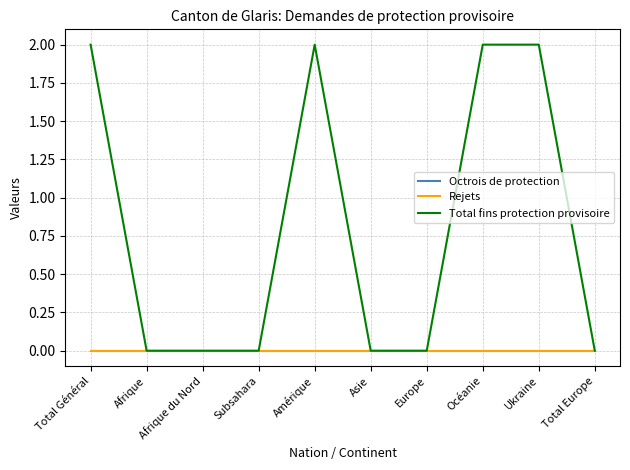

Reading right to left, list all the values displayed in this chart.

Octrois de protection: 0	0	0	0	0	0	0	0	0	0
Rejets: 0	0	0	0	0	0	0	0	0	0
Total fins protection provisoire: 0	2	2	0	0	2	0	0	0	2